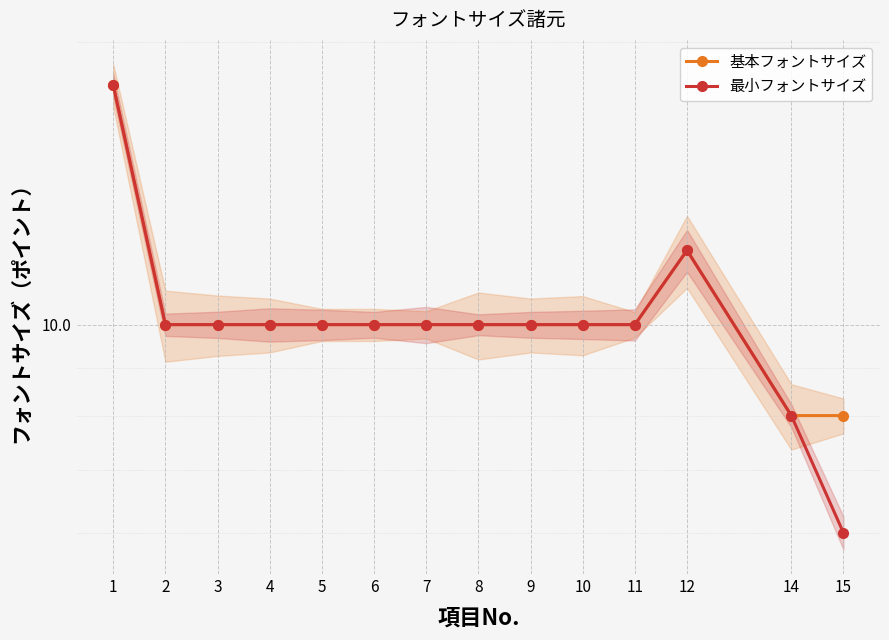

How many data points does each series have?

14